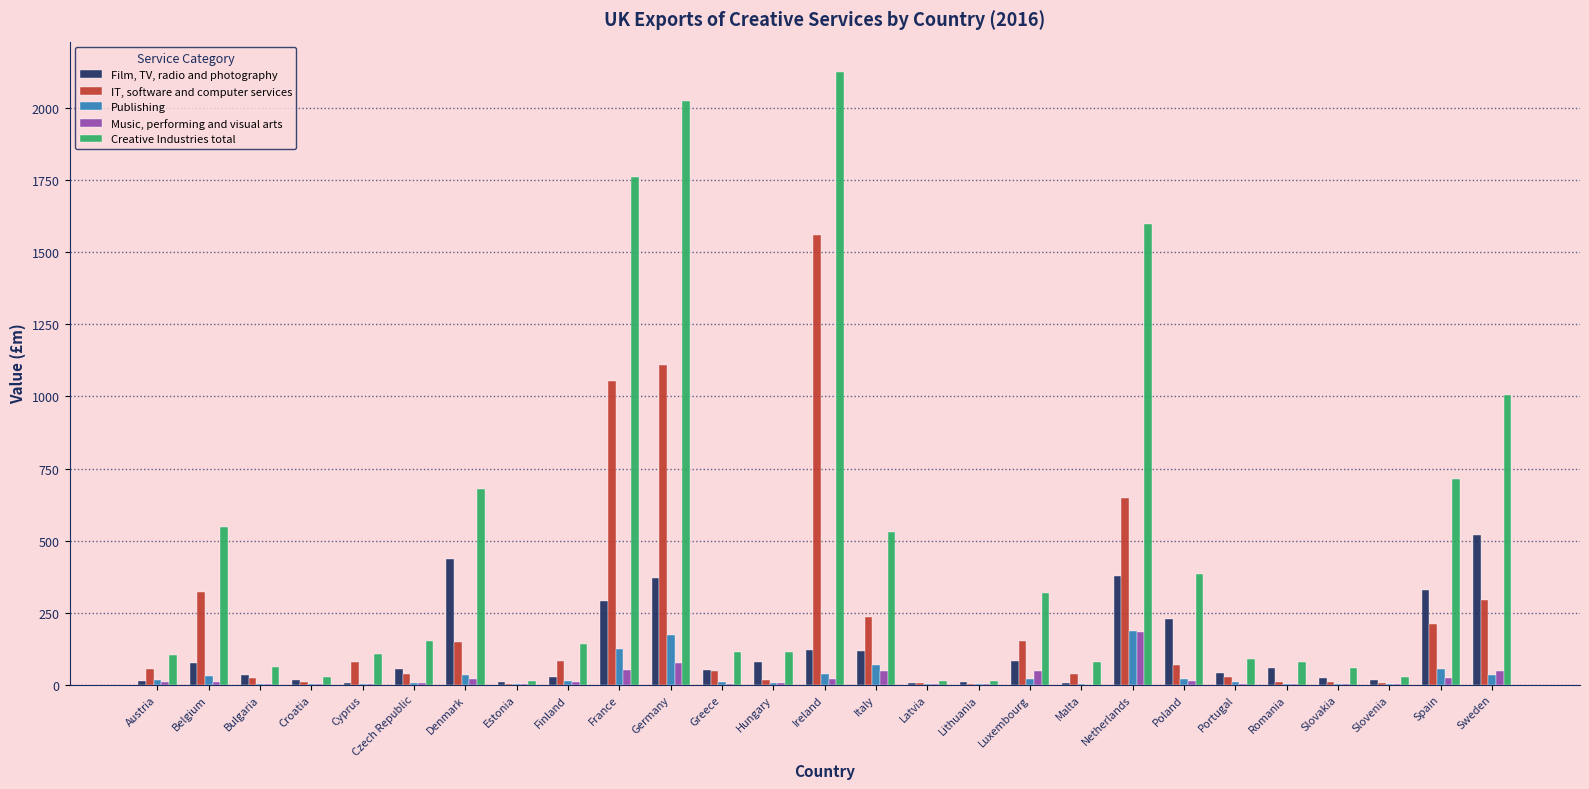

Is it true that IT, software and computer services equals 2.1 at Lithuania?

True